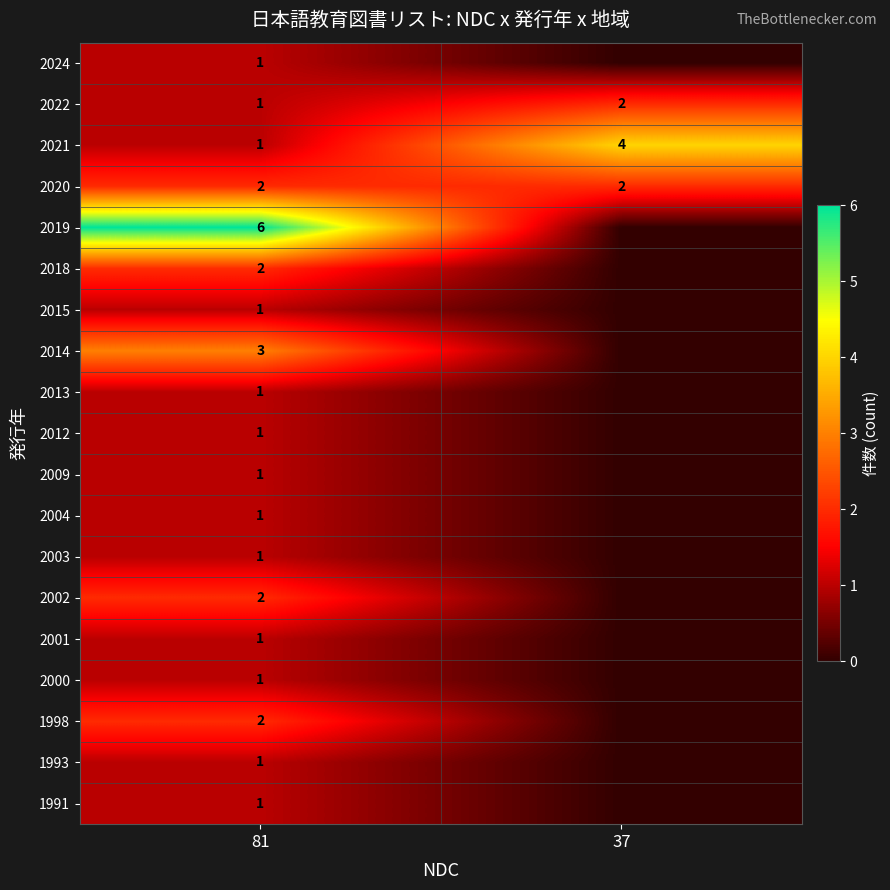

At how many categories does at least one series exceed 2?

2